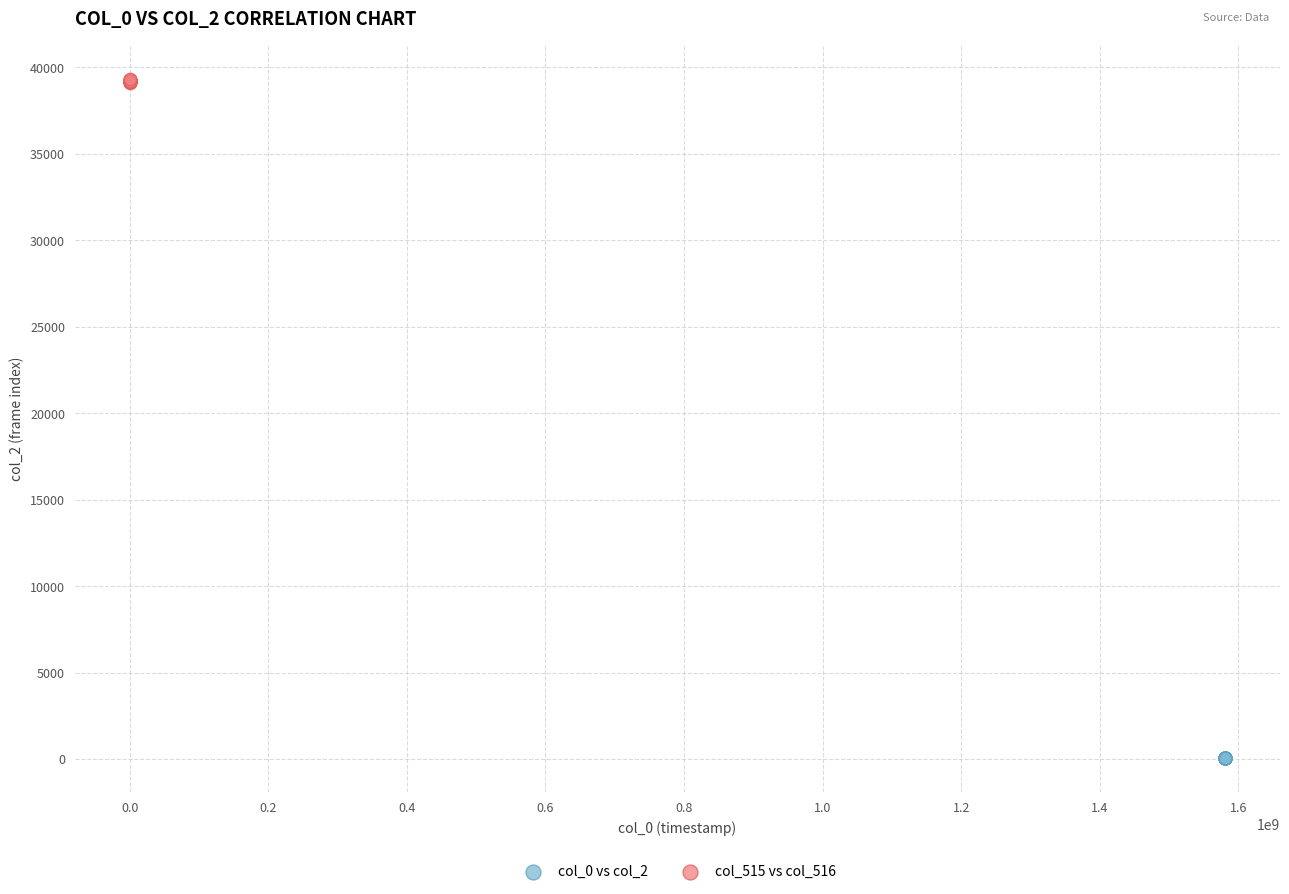

Which series reaches the minimum Y coordinate?

col_0 vs col_2